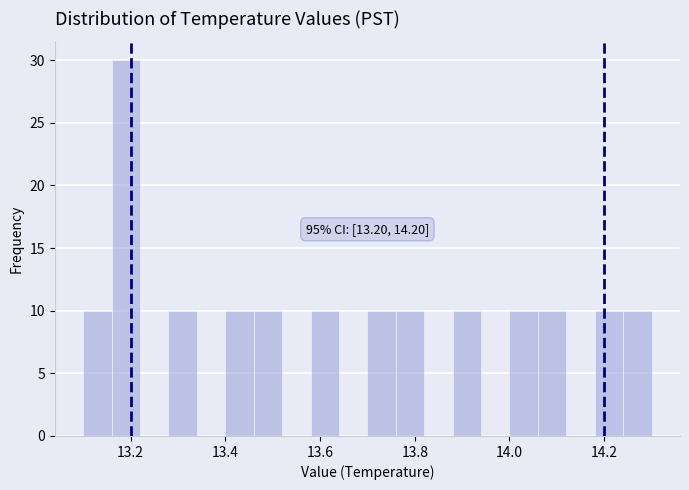

Around what value on the x-axis is the tallest bar? Give the approximate position of its centre, as read against the axis.

13.20